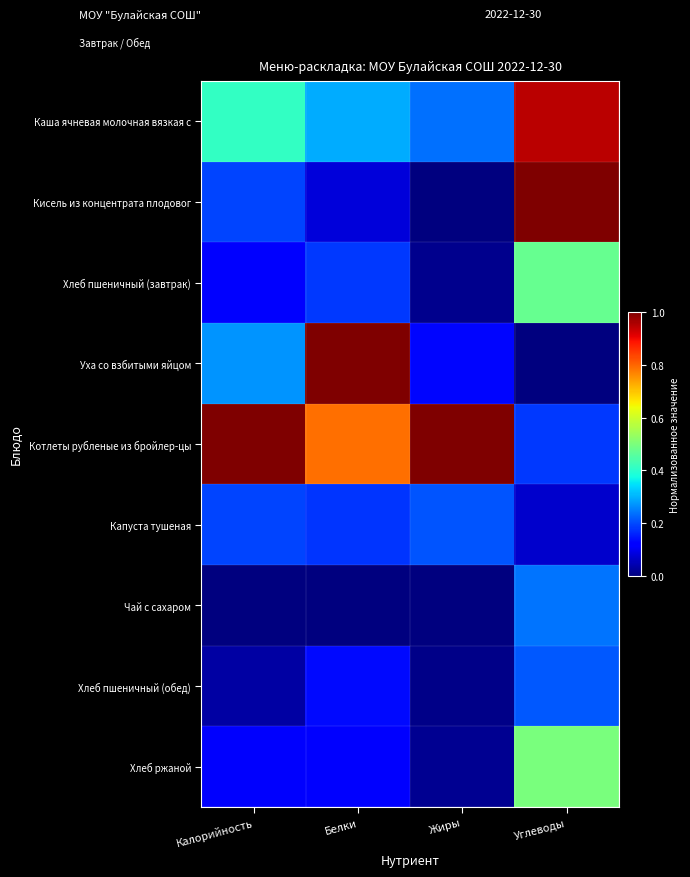

Between Белки and Жиры, which series saw the biggest shift?

Уха со взбитыми яйцом